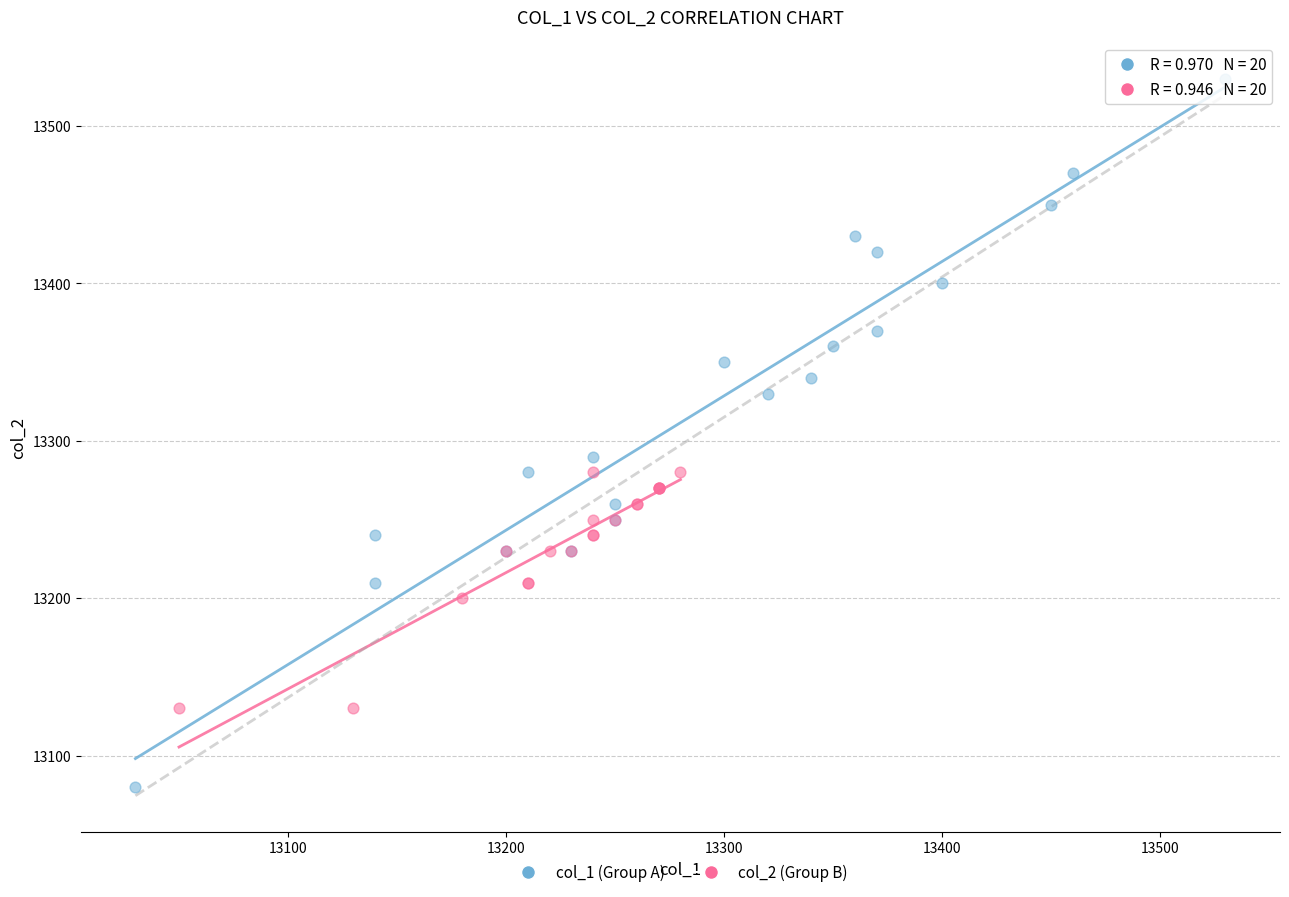

Which series has the widest spread of Y values?

col_1 (Group A)